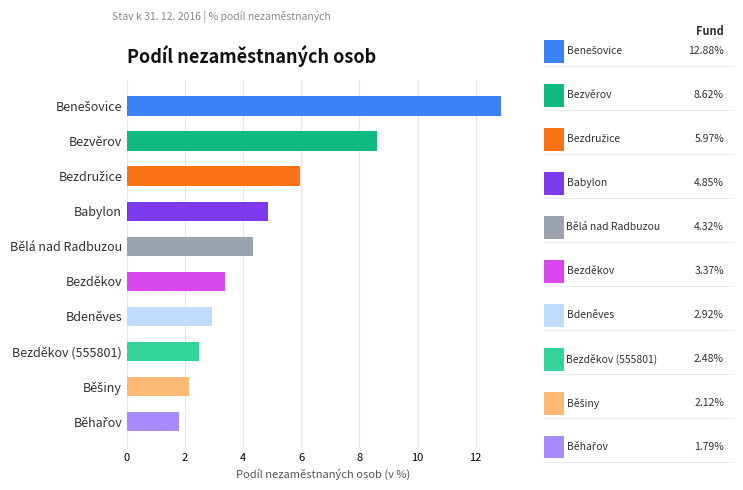

What is the ratio of the value at Bezděkov (555801) to the value at Babylon?

0.5